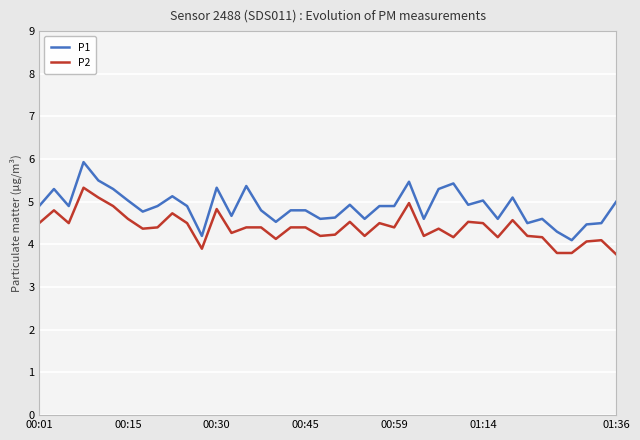

What is the highest value of the P2 series?

5.3